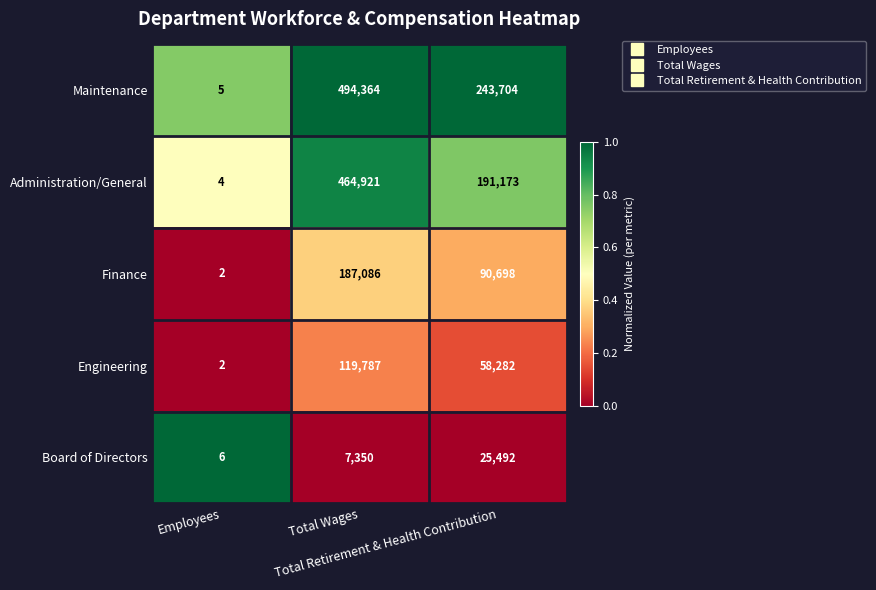

Which series has the largest range (max minus min)?

Maintenance